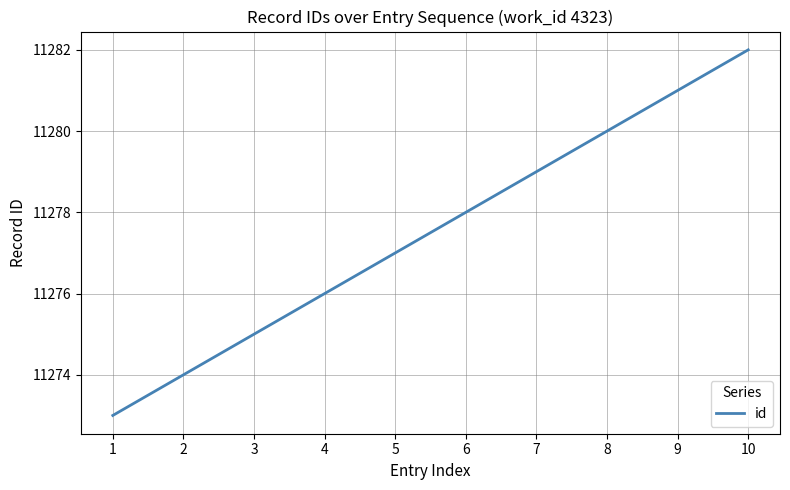

What is the difference between the maximum and second lowest values?

8